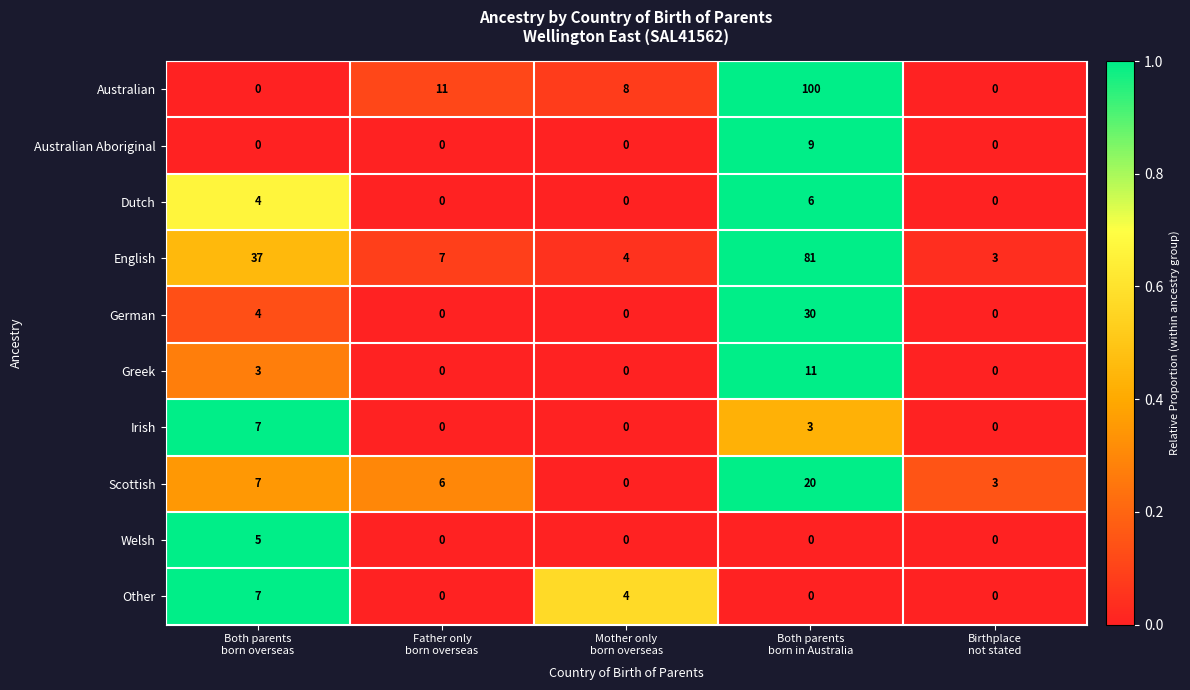

What is the sum of all German values?

34